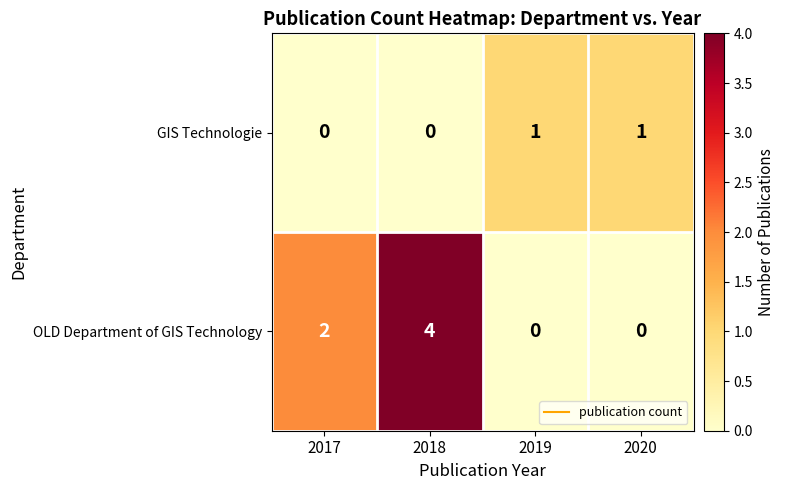

Which series changed the most between 2018 and 2020?

row_1